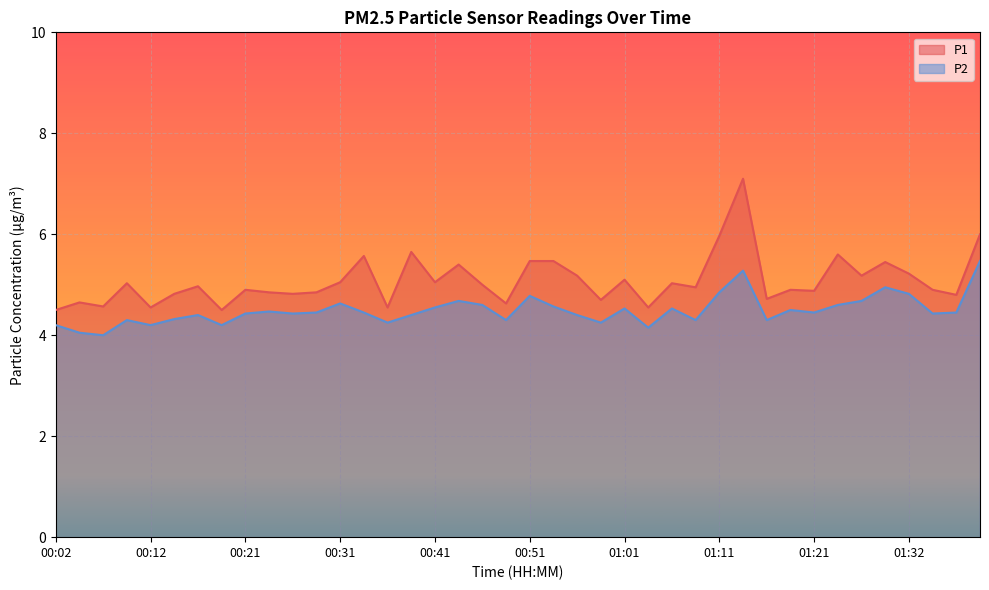

What is the approximate value of P1 at 01:16?

4.7